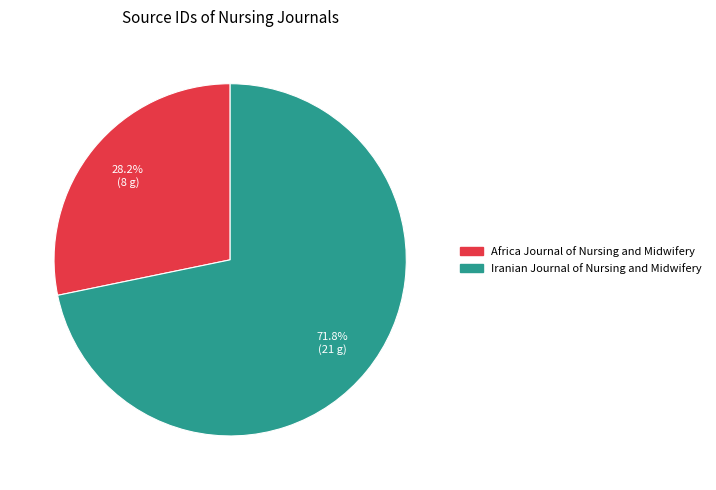

To the nearest percent, what is the difference between the Africa Journal of Nursing and Midwifery and Iranian Journal of Nursing and Midwifery slice percentages?

44%